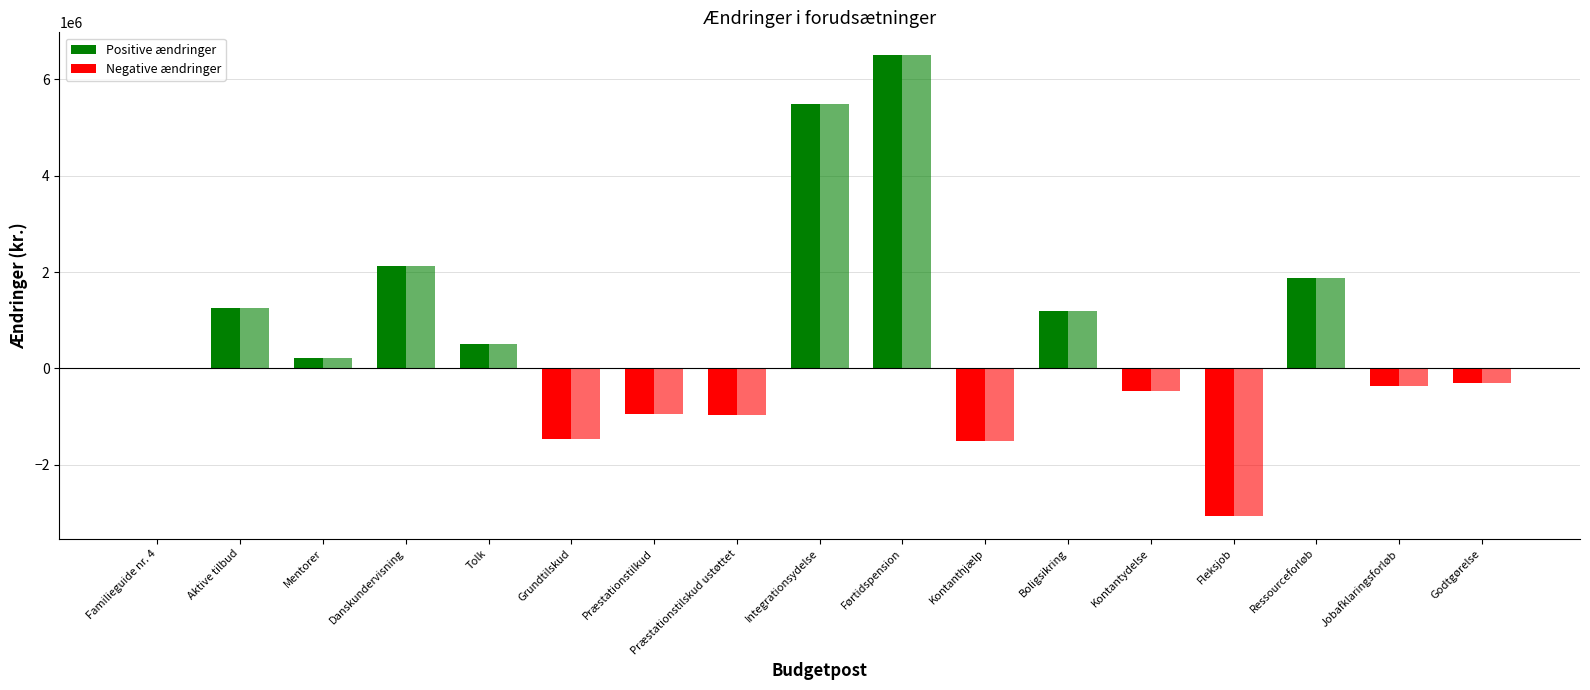

Reading right to left, transcribe all the data shown in this chart.

Ændringer i 2017: Godtgørelse=-300000	Jobafklaringsforløb=-370000	Ressourceforløb=1870000	Fleksjob=-3060000	Kontantydelse=-470000	Boligsikring=1200000	Kontanthjælp=-1500000	Førtidspension=6500000	Integrationsydelse=5495000	Præstationstilskud ustøttet=-970000	Præstationstilkud=-955000	Grundtilskud=-1475000	Tolk=500000	Danskundervisning=2125000	Mentorer=225000	Aktive tilbud=1255000	Familieguide nr. 4=0
Ændringer i 2018: Godtgørelse=-300000	Jobafklaringsforløb=-370000	Ressourceforløb=1870000	Fleksjob=-3060000	Kontantydelse=-470000	Boligsikring=1200000	Kontanthjælp=-1500000	Førtidspension=6500000	Integrationsydelse=5495000	Præstationstilskud ustøttet=-970000	Præstationstilkud=-955000	Grundtilskud=-1475000	Tolk=500000	Danskundervisning=2125000	Mentorer=225000	Aktive tilbud=1255000	Familieguide nr. 4=0